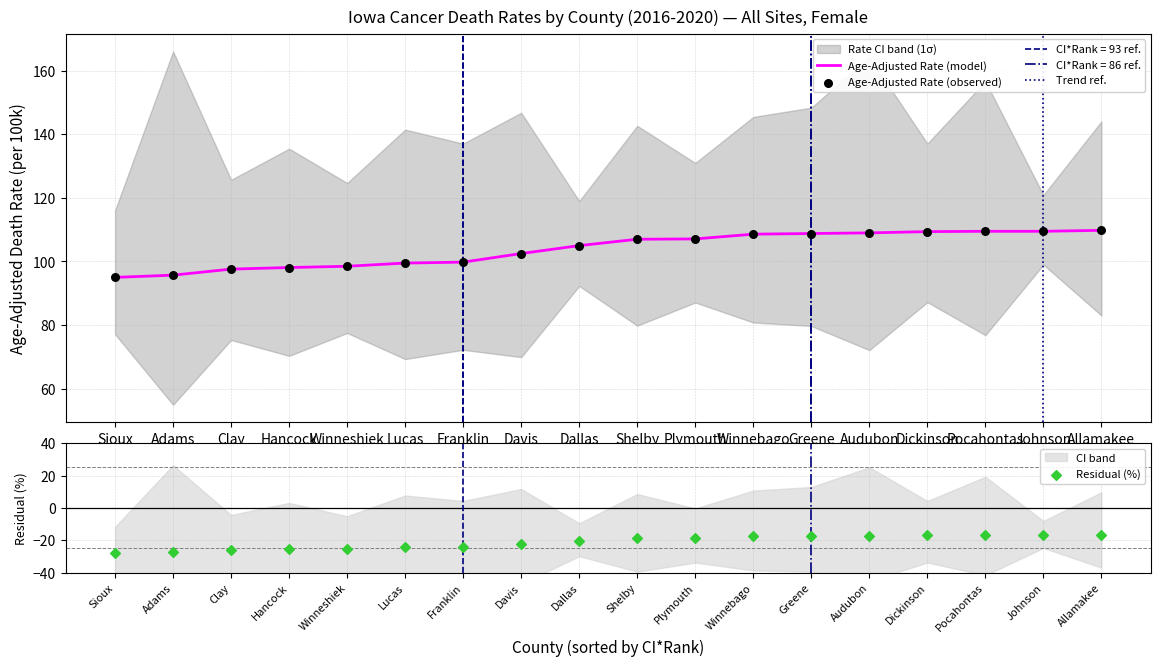

Is it true that Age-Adjusted Rate (model) equals 107.0 at Shelby?

True